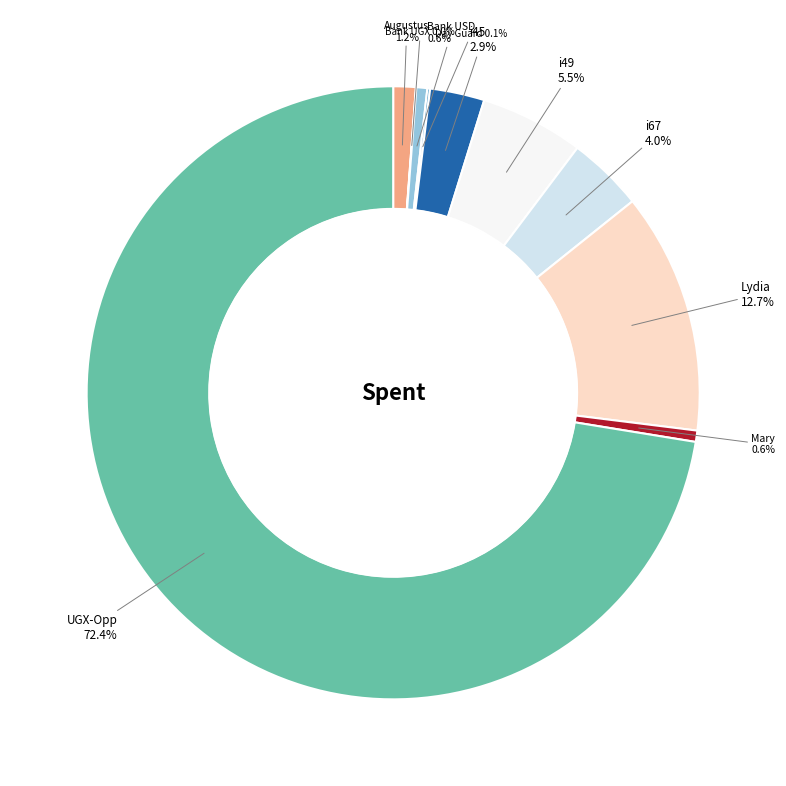

Which category accounts for the majority?

UGX-Opp